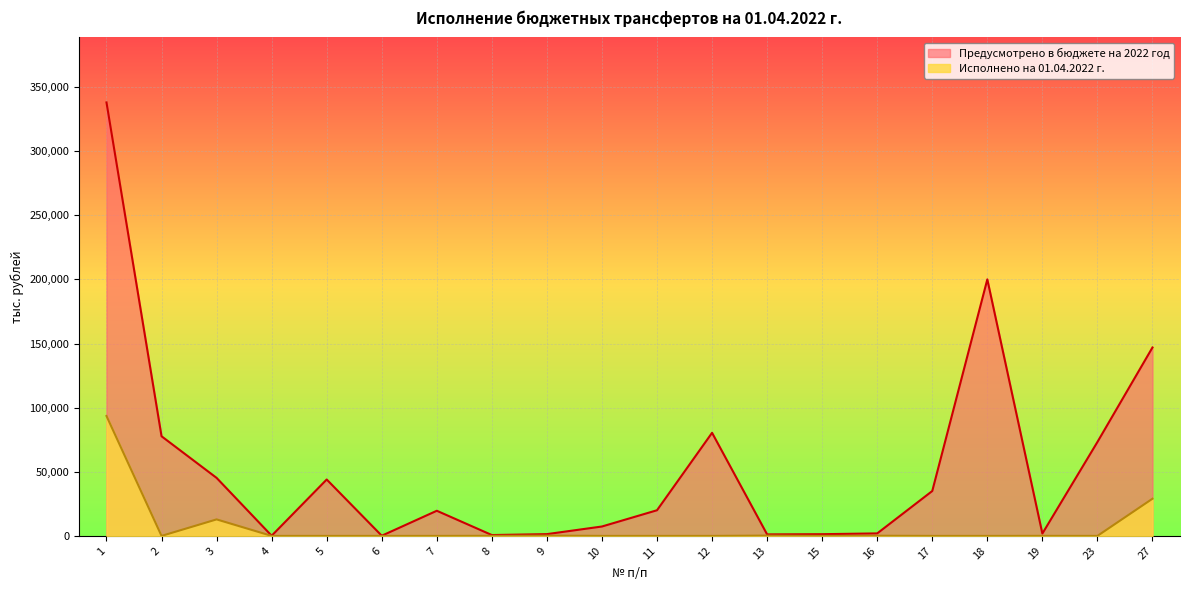

True or false: Исполнено на 01.04.2022 г. has a value of 12867.8 at 3.

True